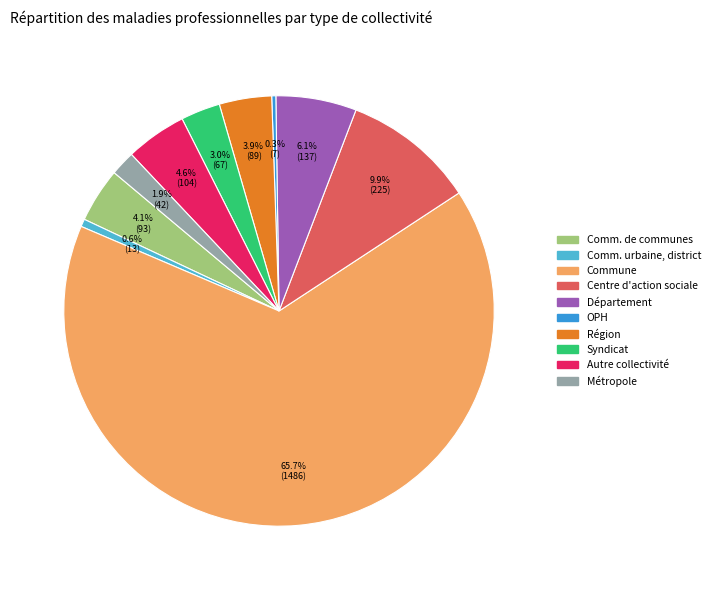

Does any single category account for the majority?

Yes